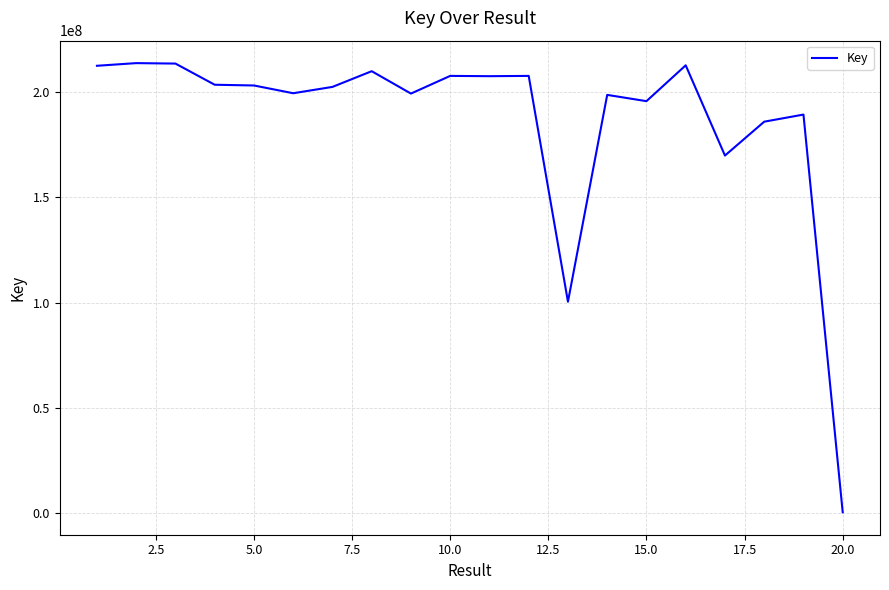

What is the greatest value displayed?

213838945